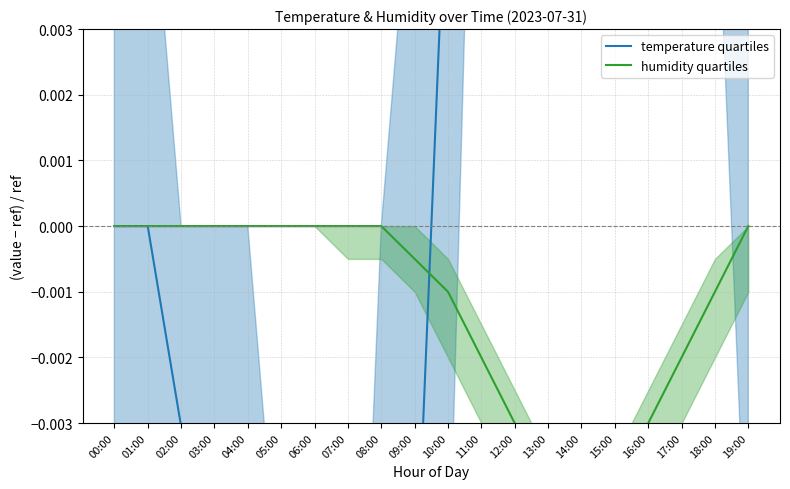

The value of humidity quartiles at 16:00 is -0.0. True or false?

True